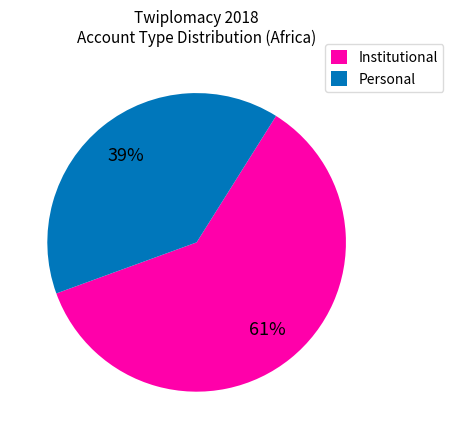

Rank the categories by value from lowest to highest.

Personal, Institutional